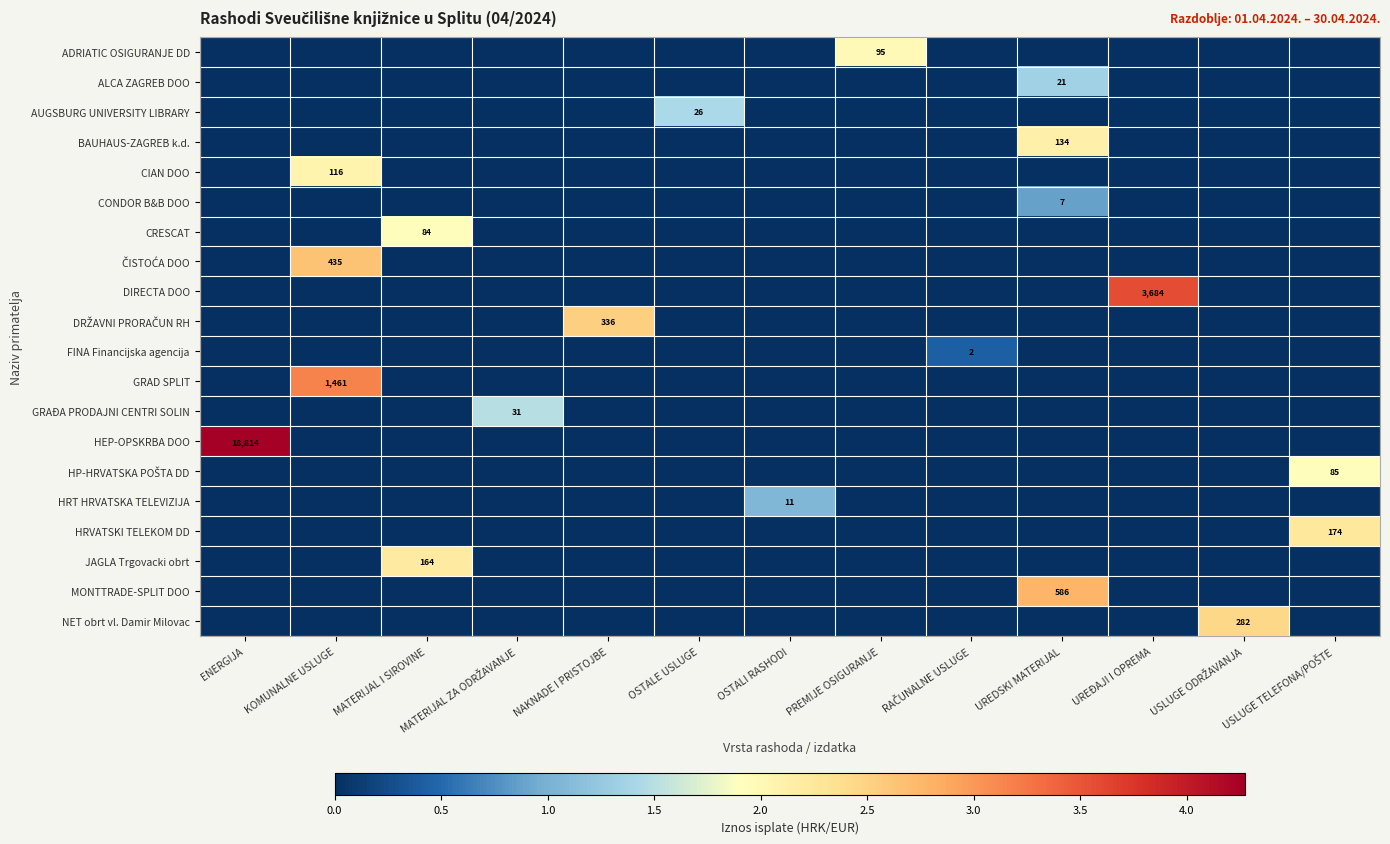

Is the value of ALCA ZAGREB DOO at MATERIJAL I SIROVINE greater than the value of GRAD SPLIT at UREĐAJI I OPREMA?

No